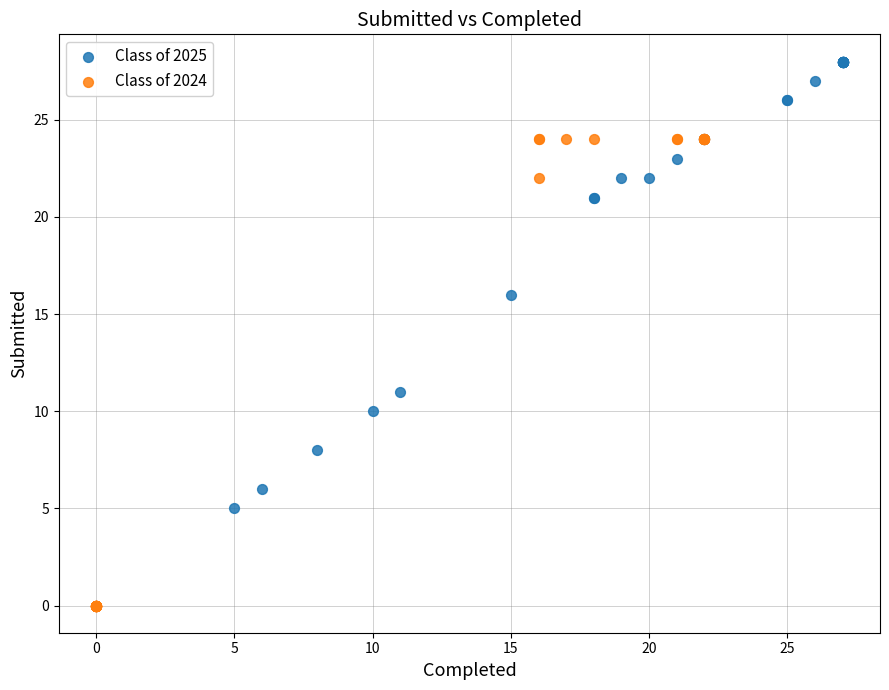

What are all the series names shown in the legend?

Class of 2025, Class of 2024